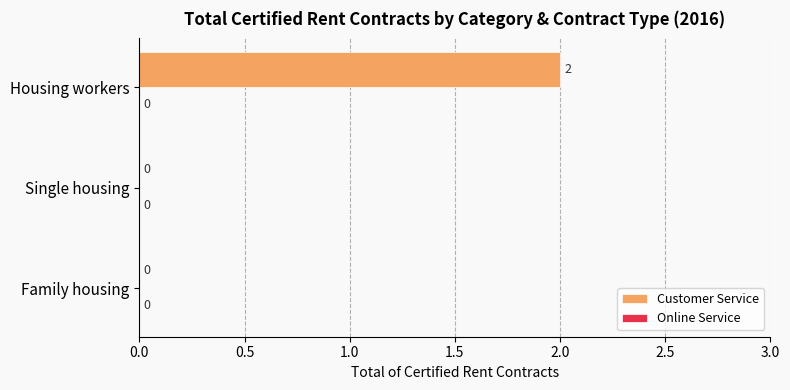

At which category does the chart reach its peak across all series?

Housing workers